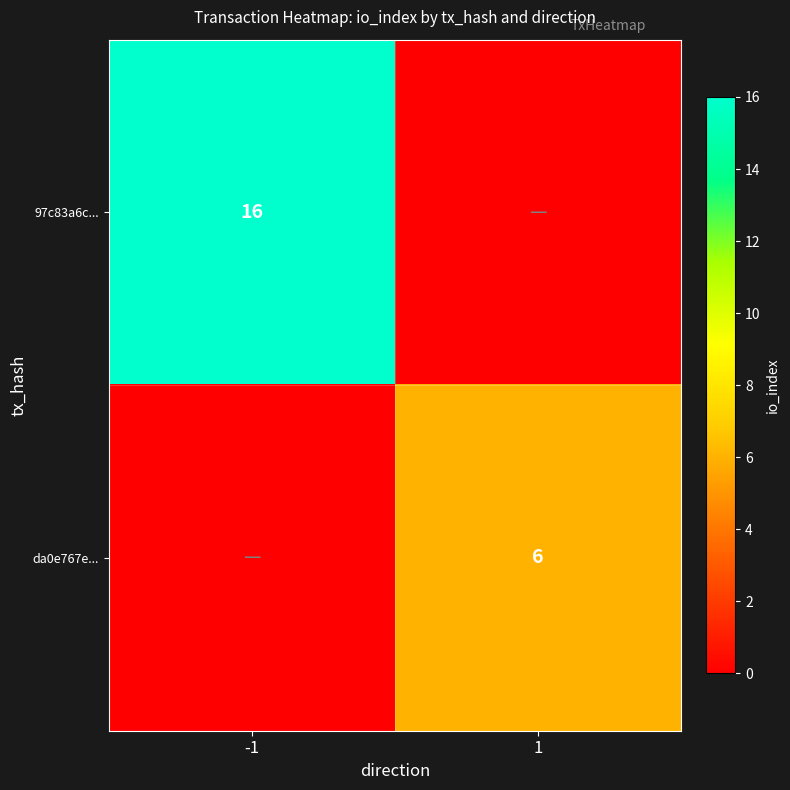

The value of 97c83a6c... at -1 is 27. True or false?

False